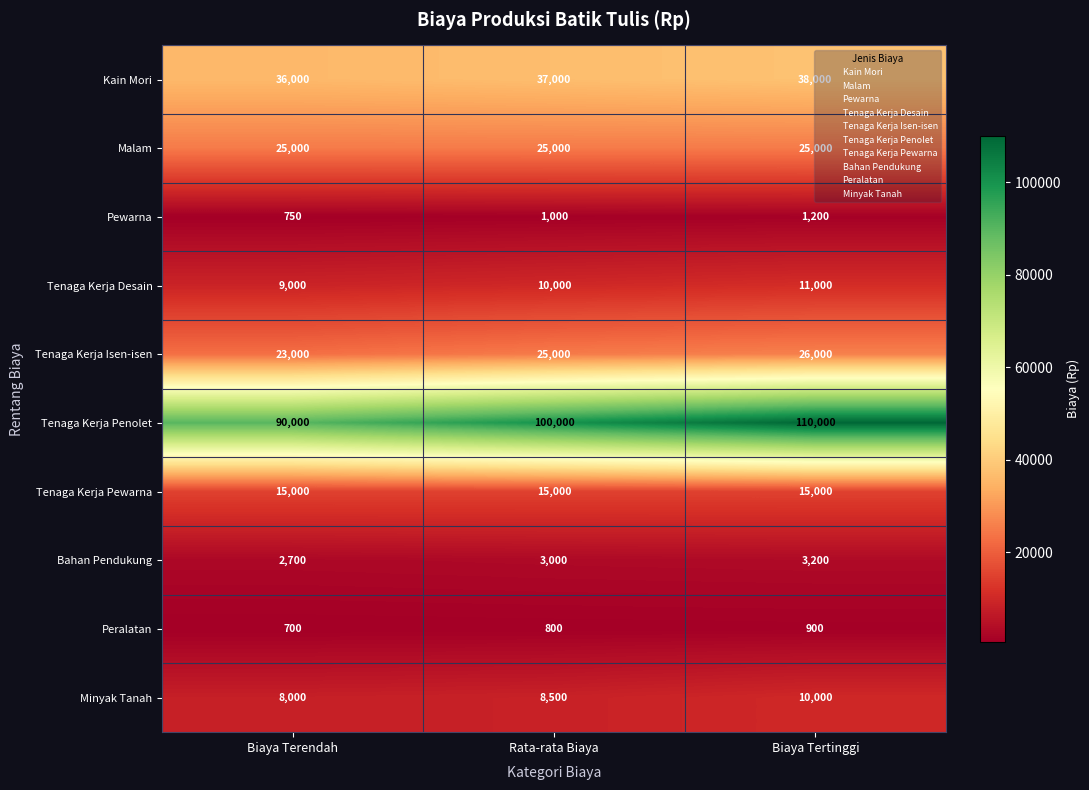

What is the average value of the Kain Mori series?

37000